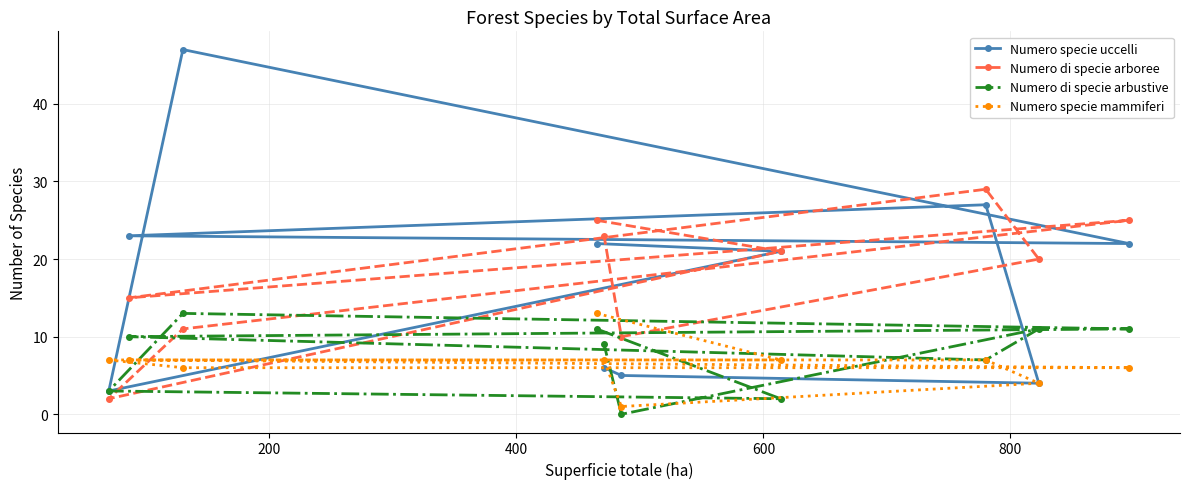

Which series has the largest range (max minus min)?

Numero specie uccelli